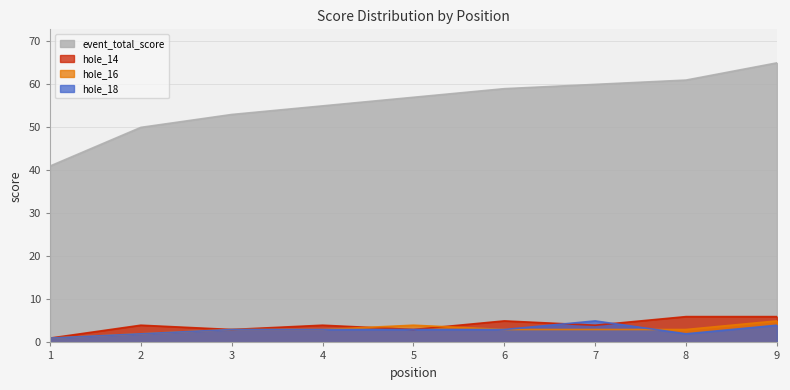

The value of hole_16 at 5 is 2. True or false?

False